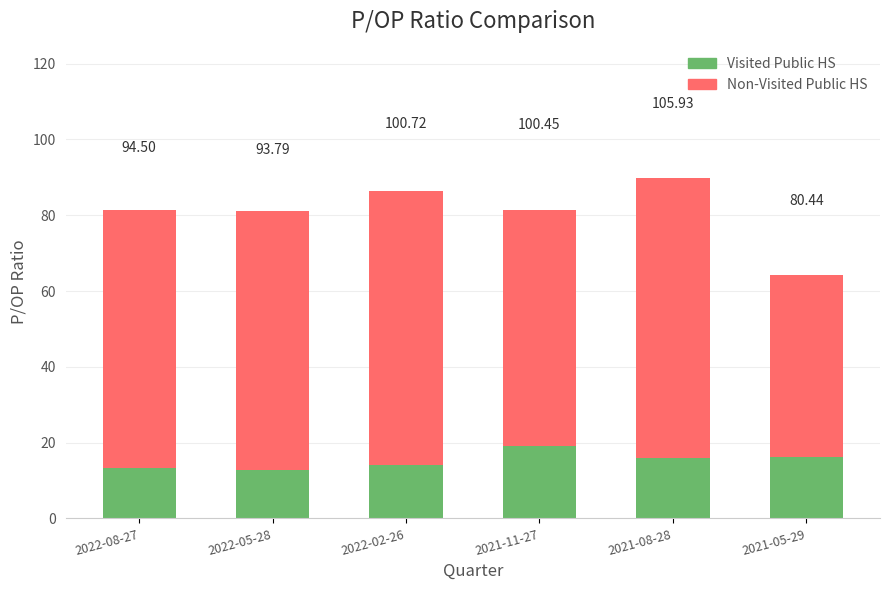

What is the difference between the maximum and minimum values in the Non-Visited Public HS series?

25.6